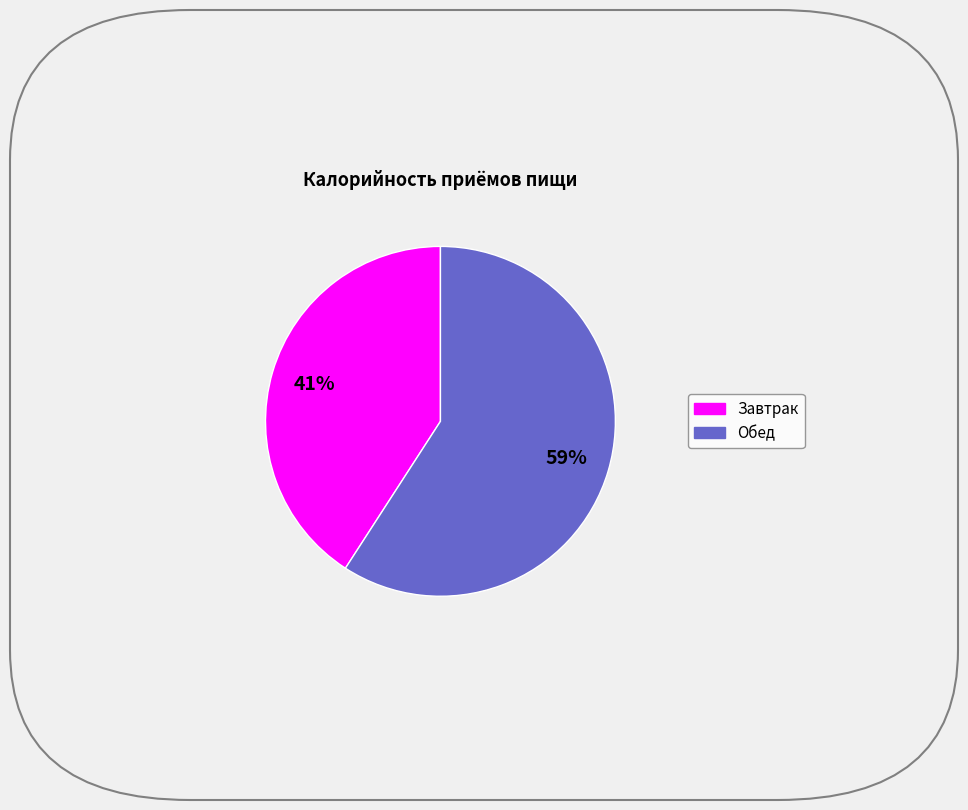

Which category has the smallest portion of the pie?

Завтрак